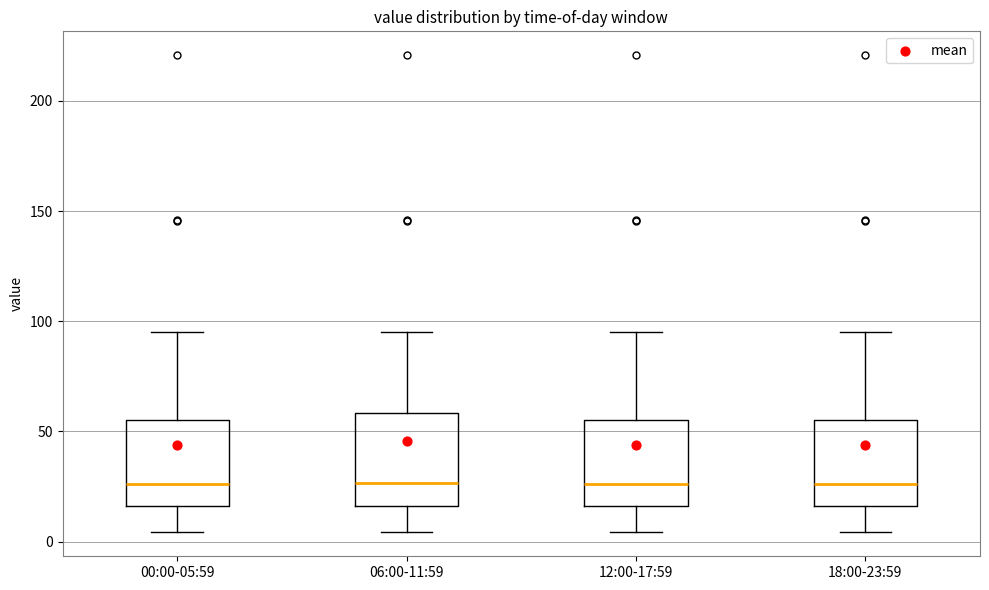

Reading left to right, read every box against the y-axis: the position of its median line, the range the box covers, and the ends of its whiskers. The values are not printed on the chart, so give them approximately, as read against the axis.

00:00-05:59: median 25, box 15 to 55, whiskers 5 to 95
06:00-11:59: median 25, box 15 to 60, whiskers 5 to 95
12:00-17:59: median 25, box 15 to 55, whiskers 5 to 95
18:00-23:59: median 25, box 15 to 55, whiskers 5 to 95